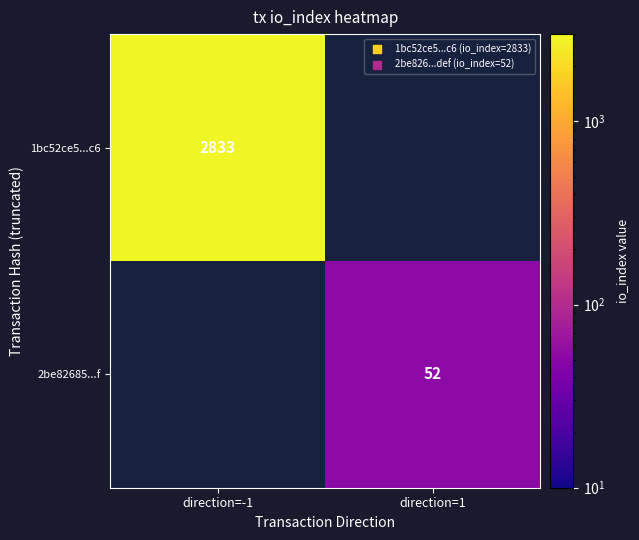

At which category does the chart reach its peak across all series?

direction=-1